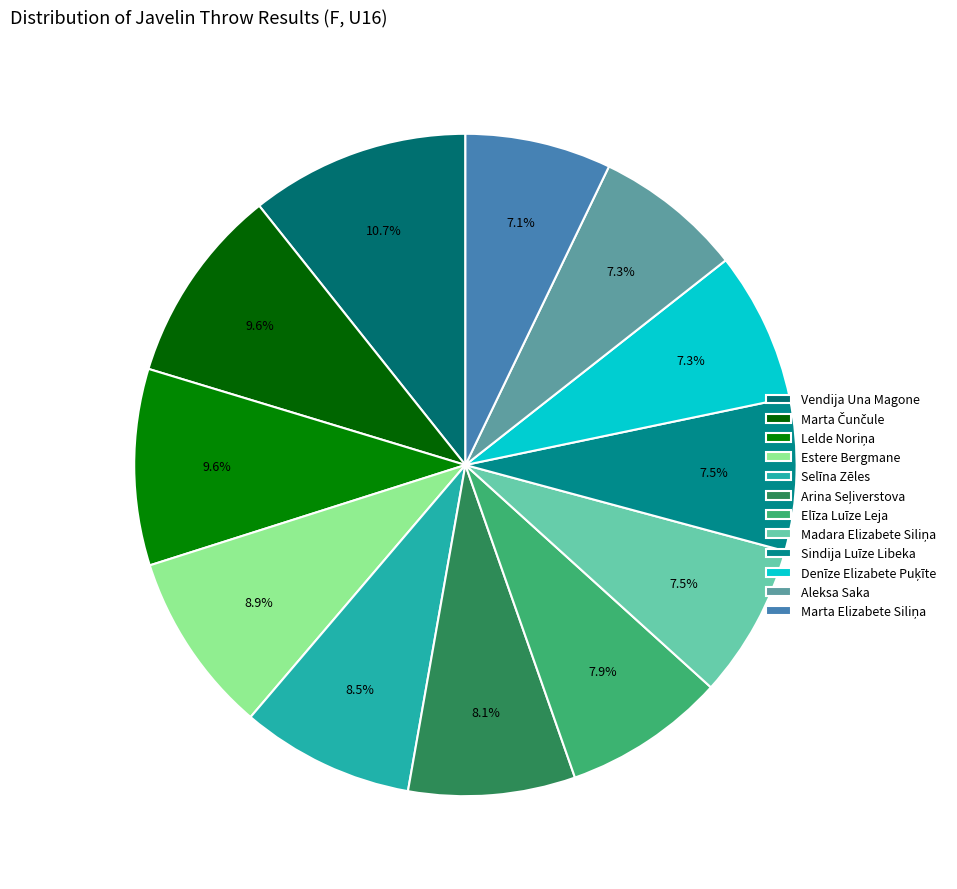

To the nearest percent, what percentage of the pie is Estere Bergmane?

9%